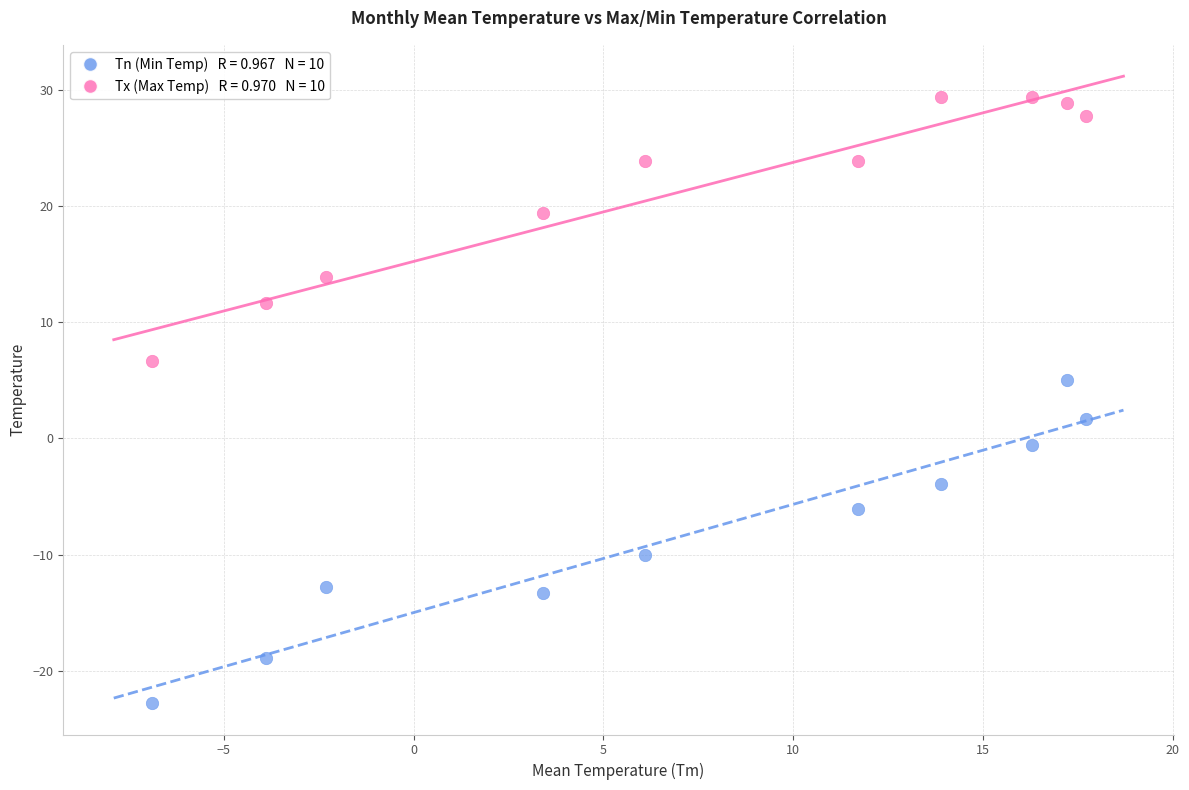

Across all series, what Y value is closest to 3?

1.7